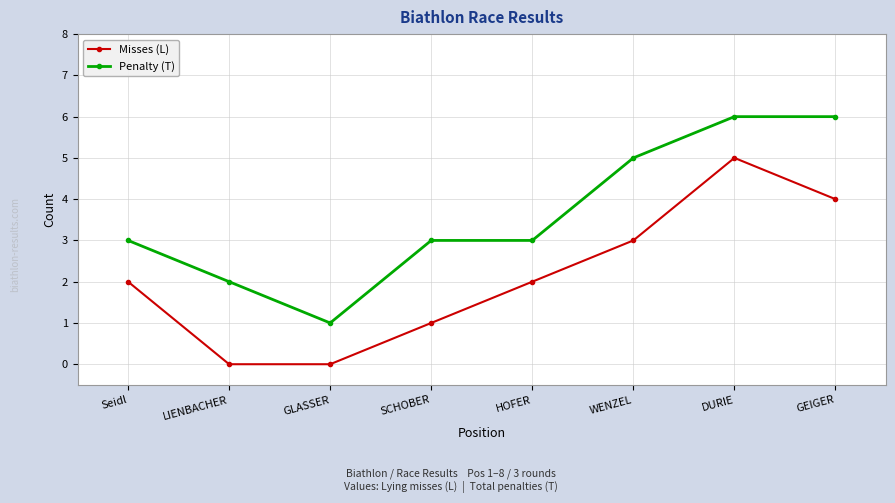

Count the Penalty (T) values in the range 3 to 6.

6